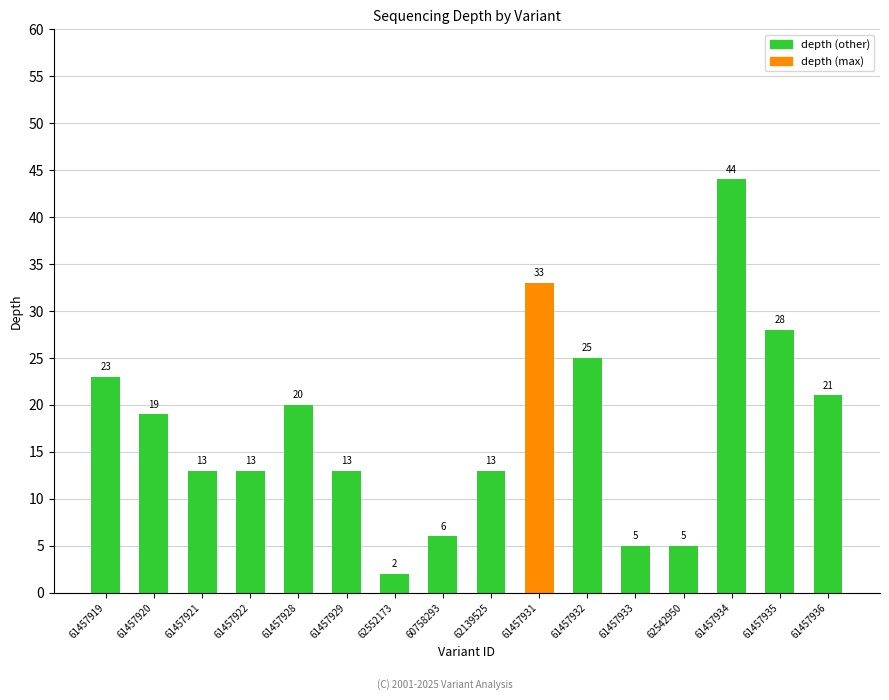

Approximately how many times larger is the value at 61457936 compared to 61457921?

1.6